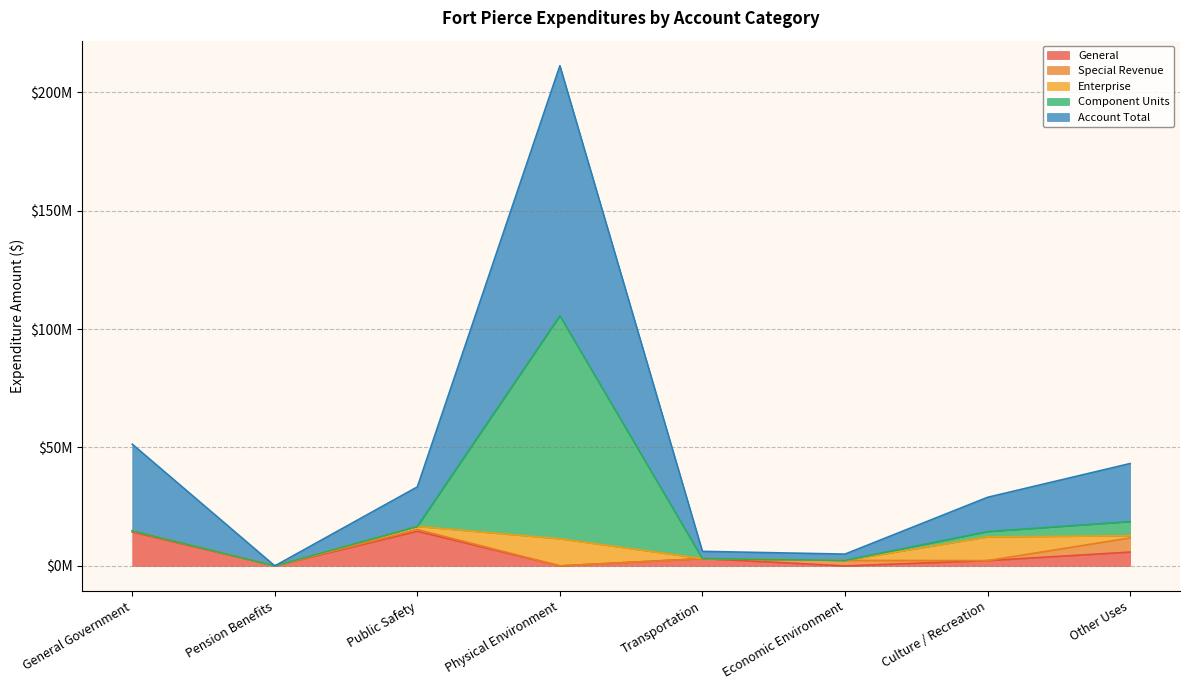

How many values in the Account Total series exceed 33?

4